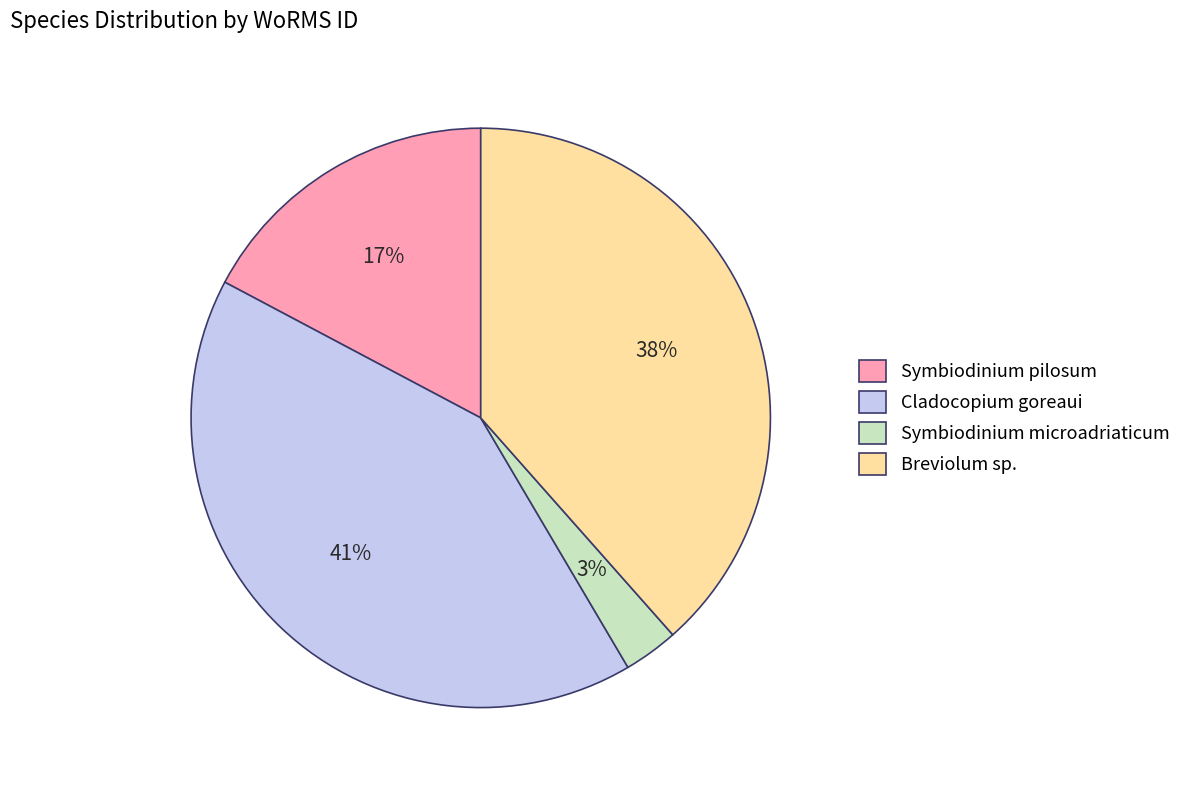

Is there any slice that represents more than half of the pie?

No